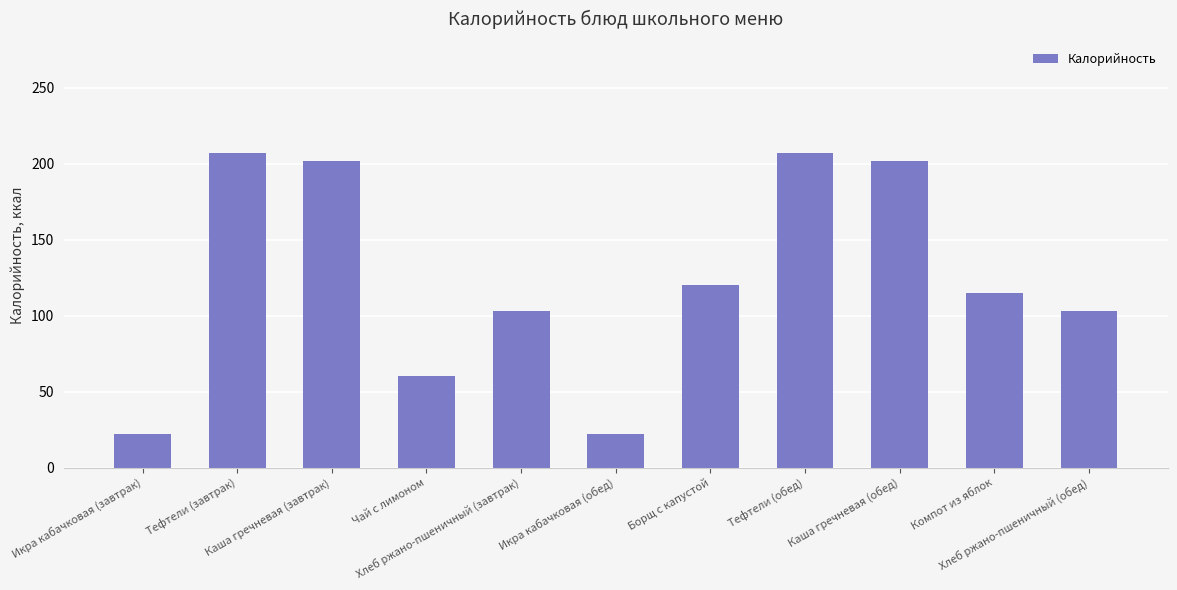

What is the value of the 4th bar from the left?

60